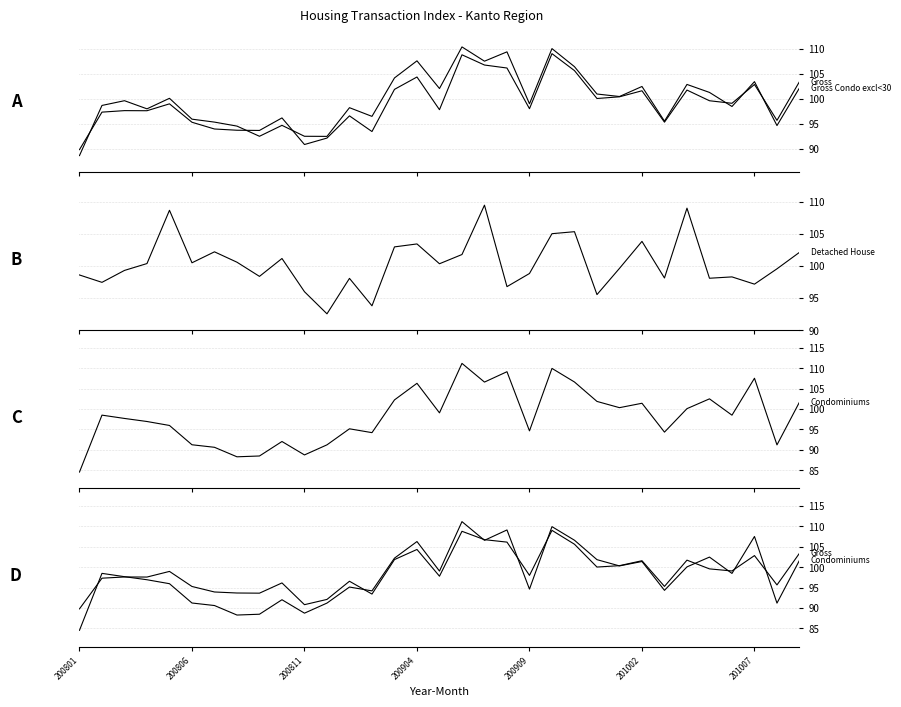

How many lines are shown in the chart?

4